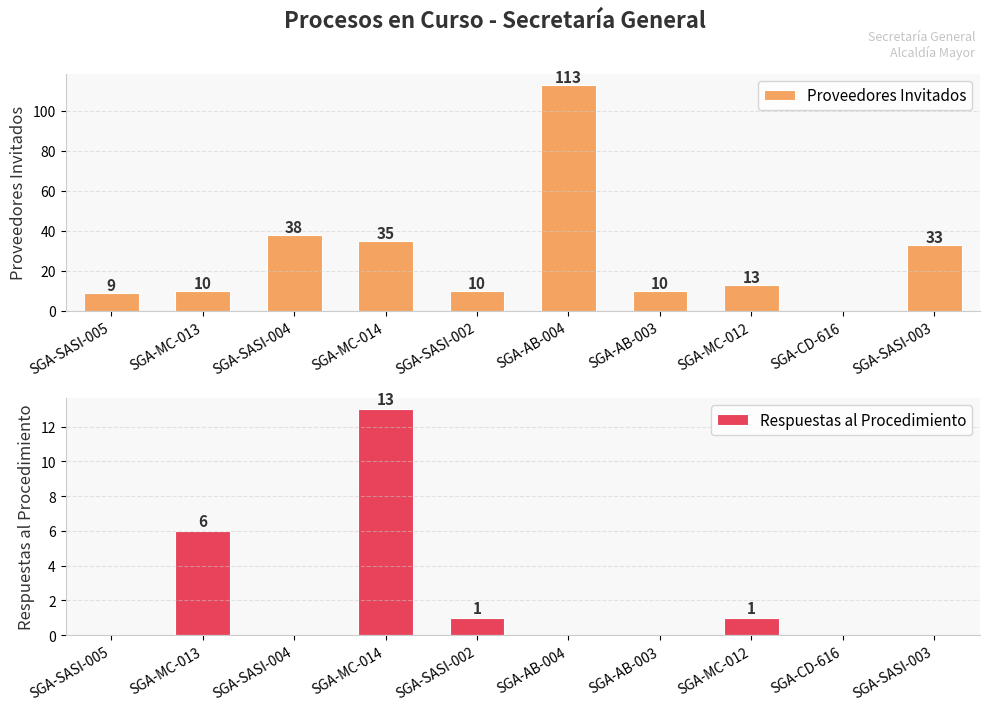

Reading right to left, list all the values displayed in this chart.

Proveedores Invitados: 33	0	13	10	113	10	35	38	10	9
Respuestas al Procedimiento: 0	0	1	0	0	1	13	0	6	0